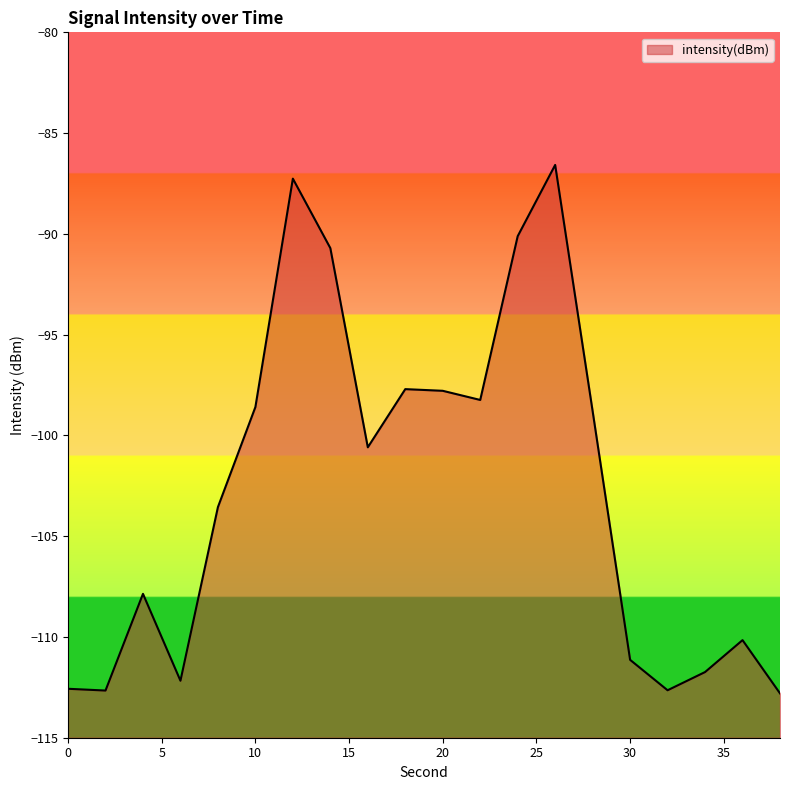

At which category does the data reach its first local peak?

4